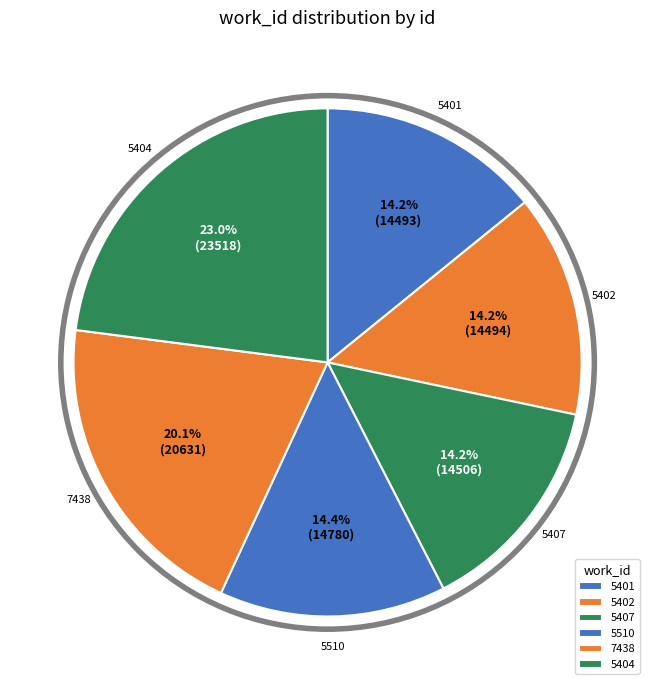

Rank the categories by value from highest to lowest.

5404, 7438, 5510, 5407, 5402, 5401